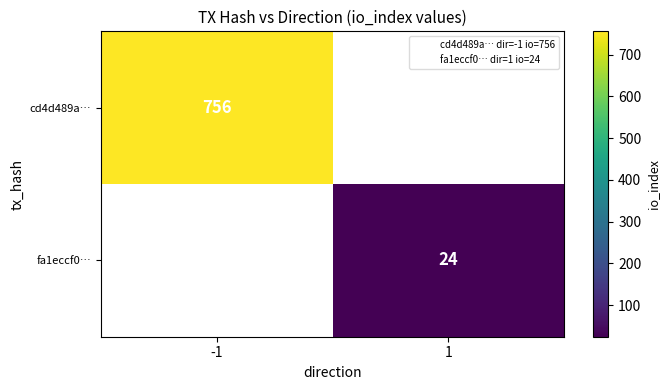

Is it true that fa1eccf0… equals 24 at 1?

True